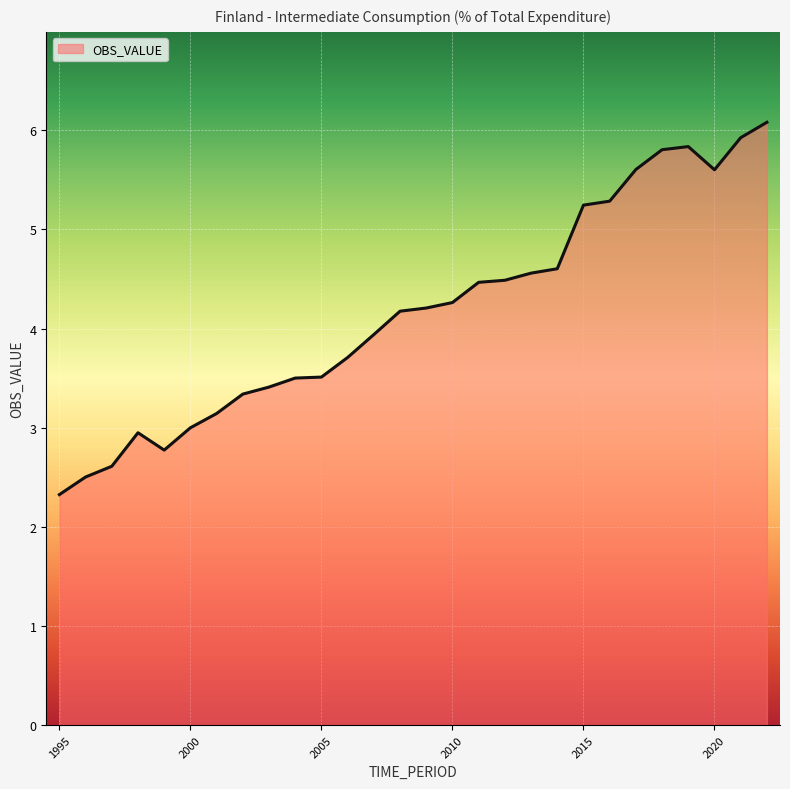

How many lines are shown in the chart?

1